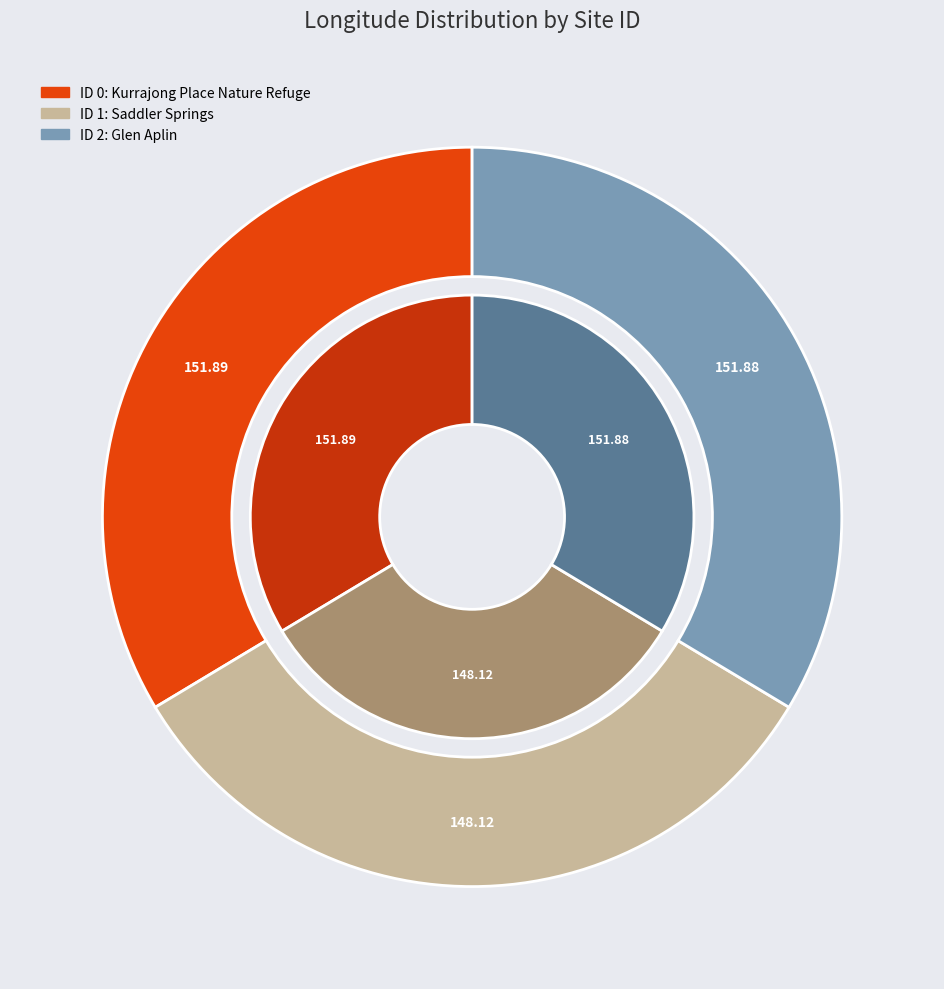

To the nearest percent, what is the difference between the ID 0 and ID 1 slice percentages?

1%